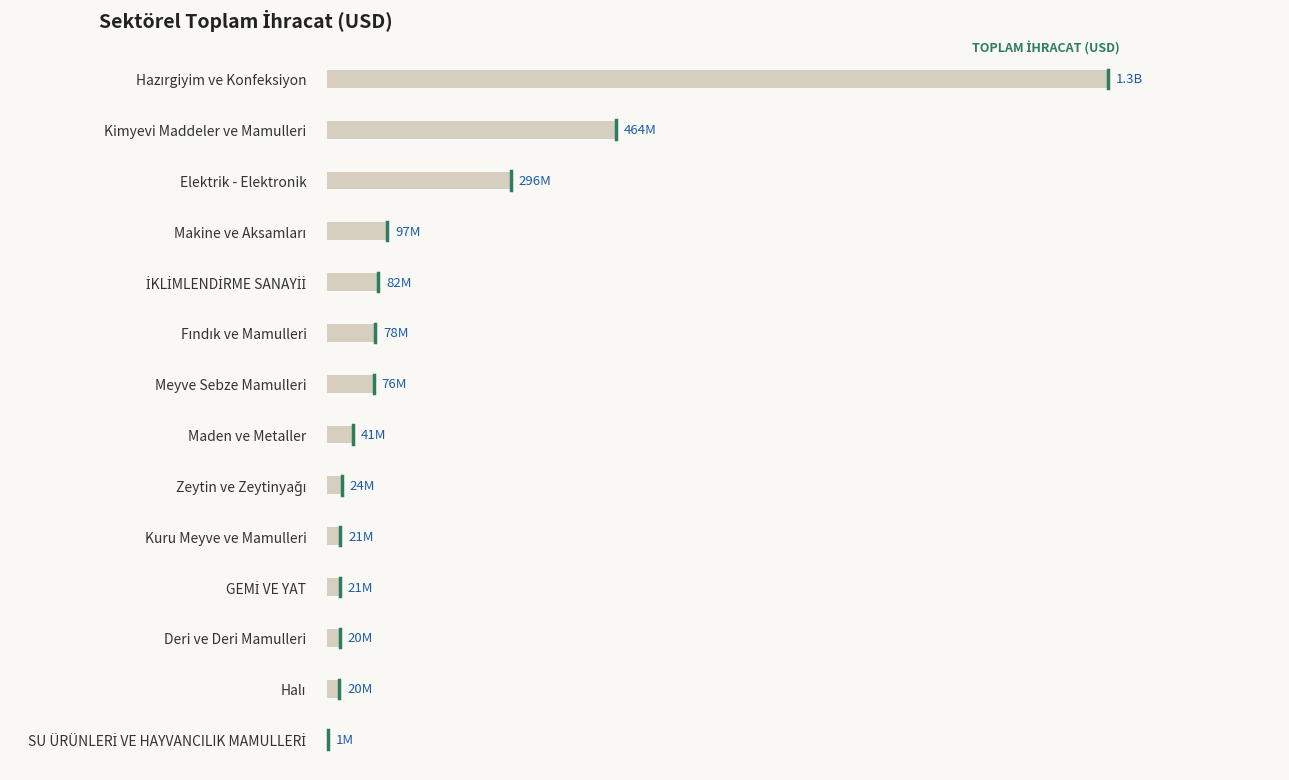

How many distinct data groups are displayed?

1